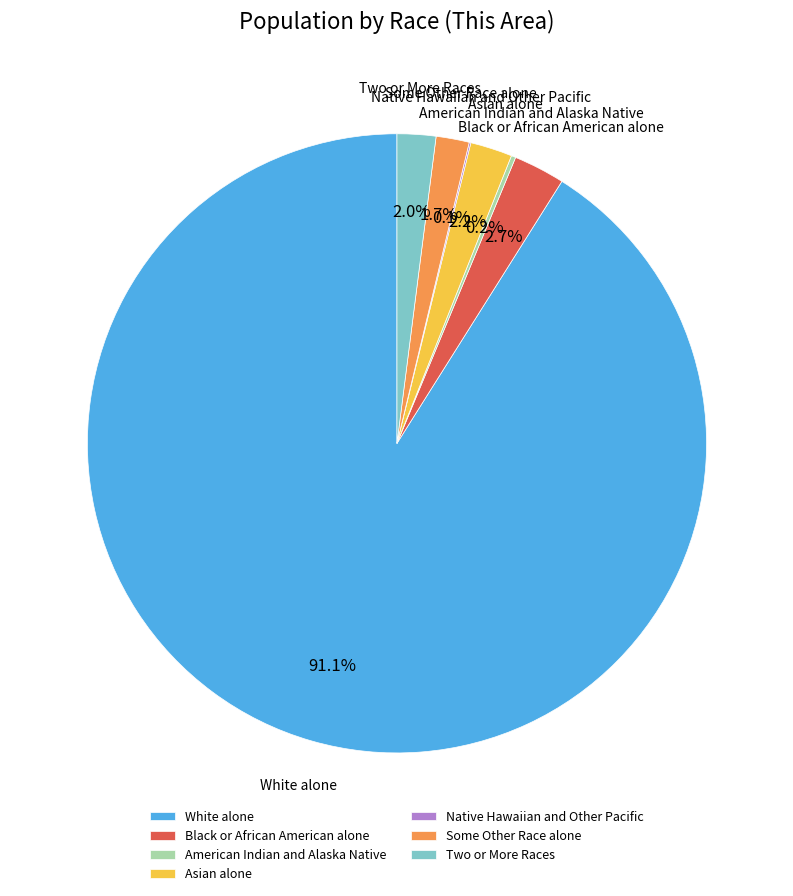

What portion of the pie excludes Asian alone?

97.8%